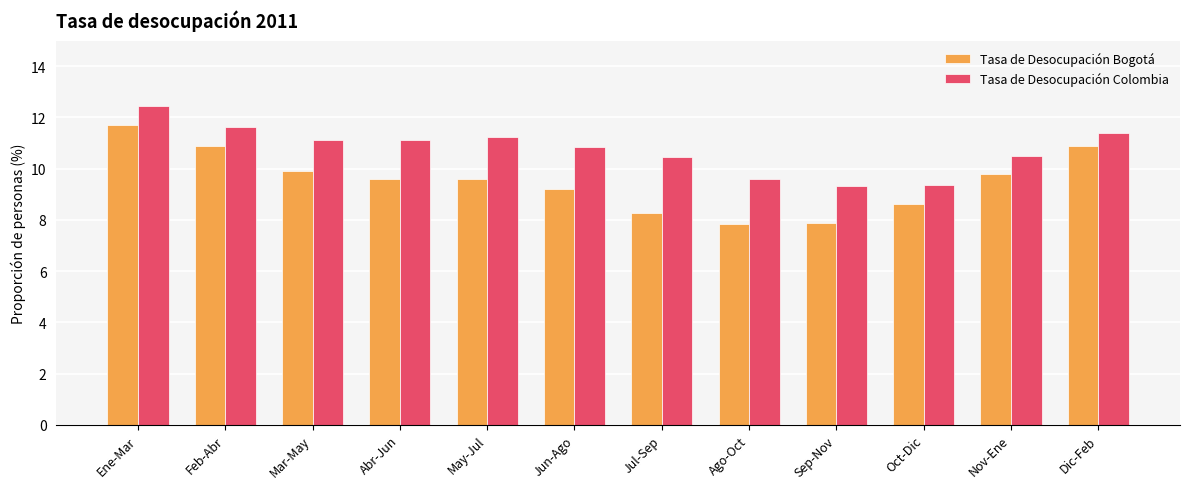

How many series are shown in this chart?

2